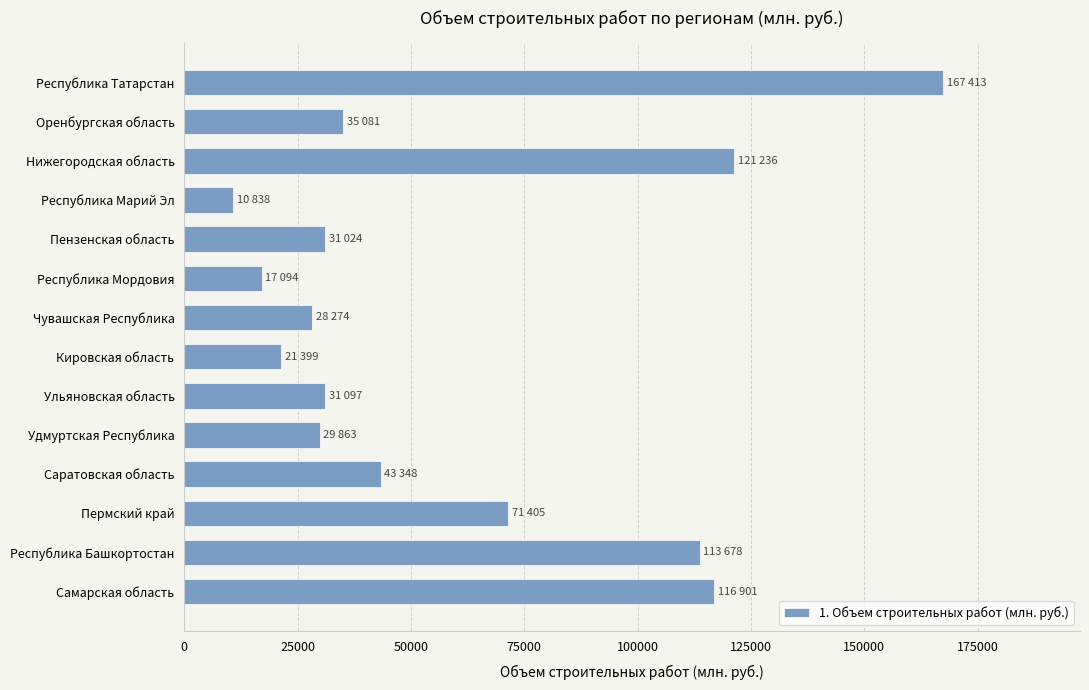

What is the average value?

59903.8